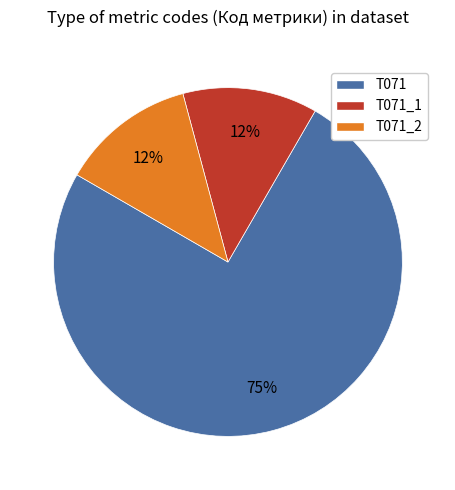

To the nearest percent, what is the average slice percentage?

33%